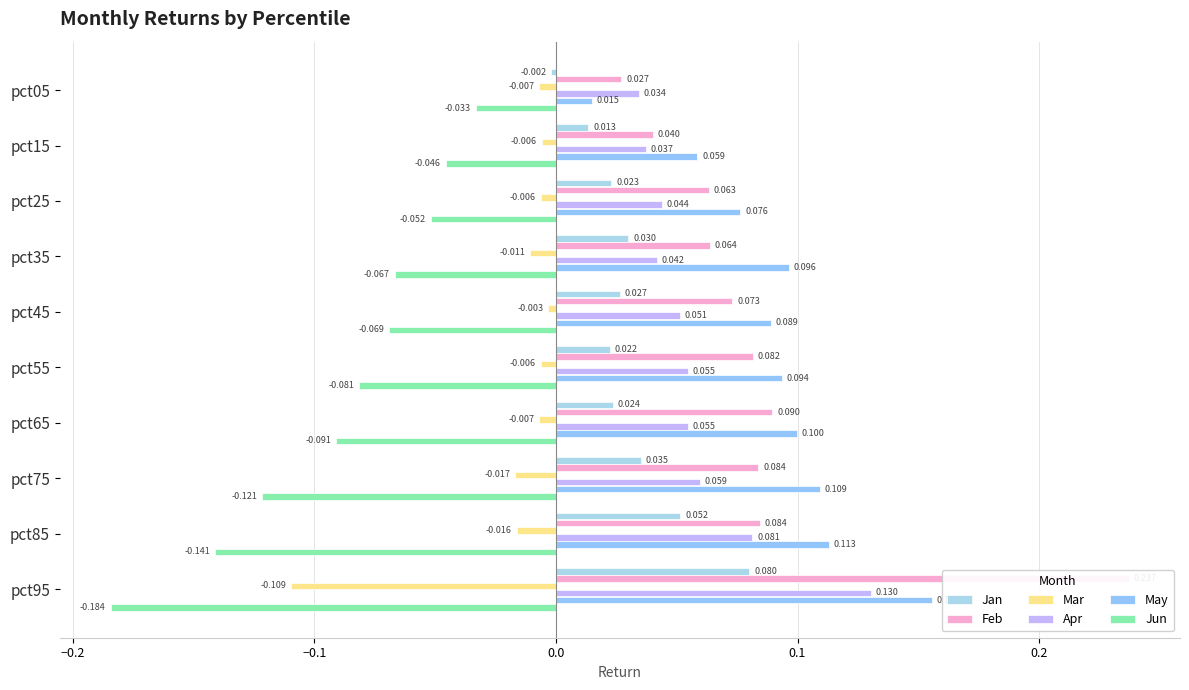

Which series has the widest spread of values?

Feb